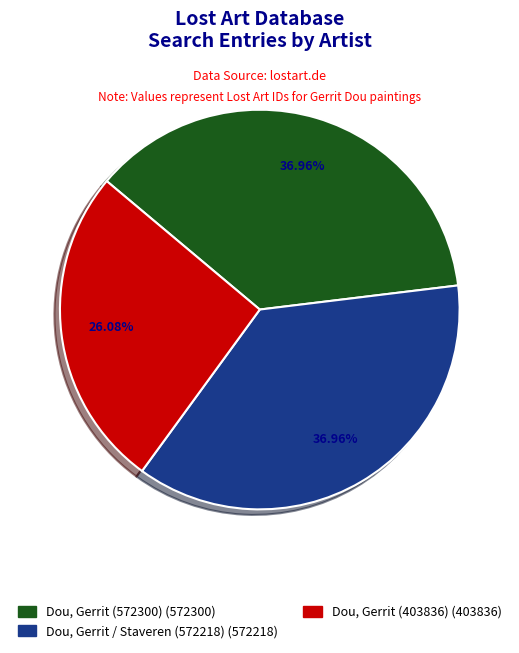

To the nearest percent, what percentage of the pie is Dou, Gerrit (572300)?

37%